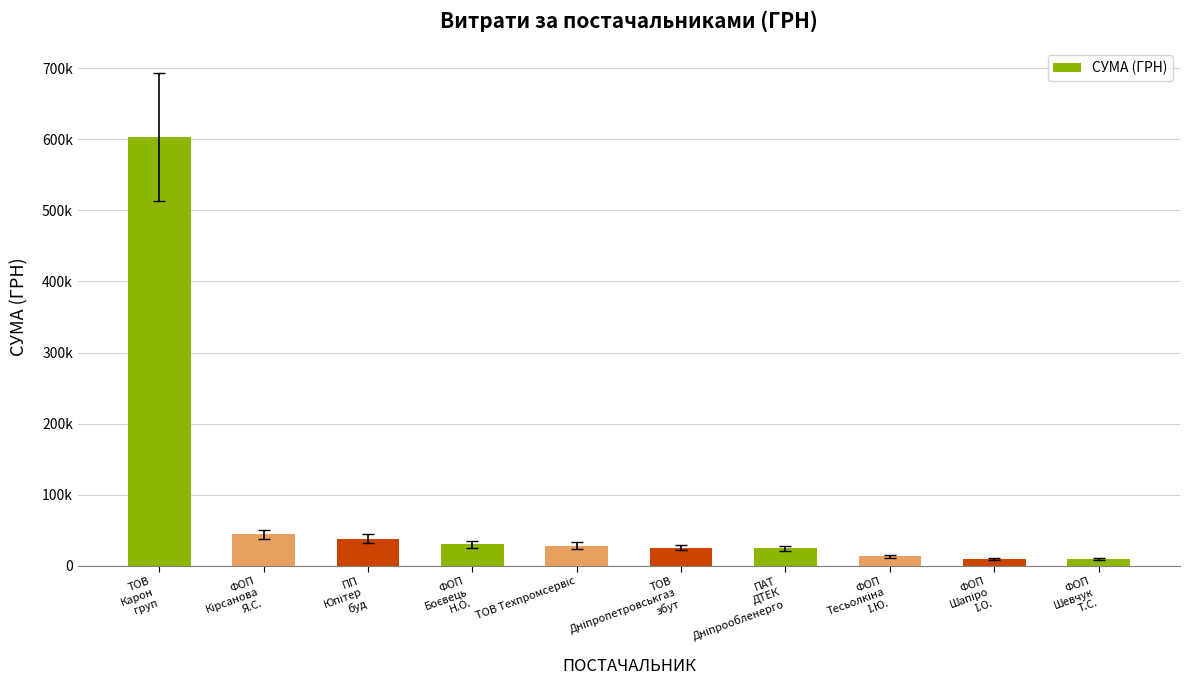

Are the bars horizontal?

No